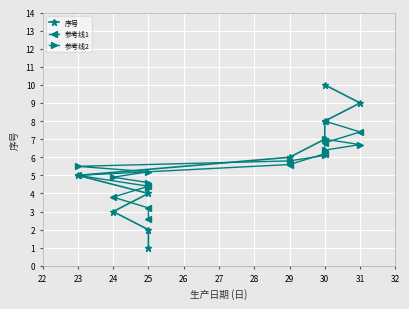

What are all the series names shown in the legend?

序号, 参考线1, 参考线2